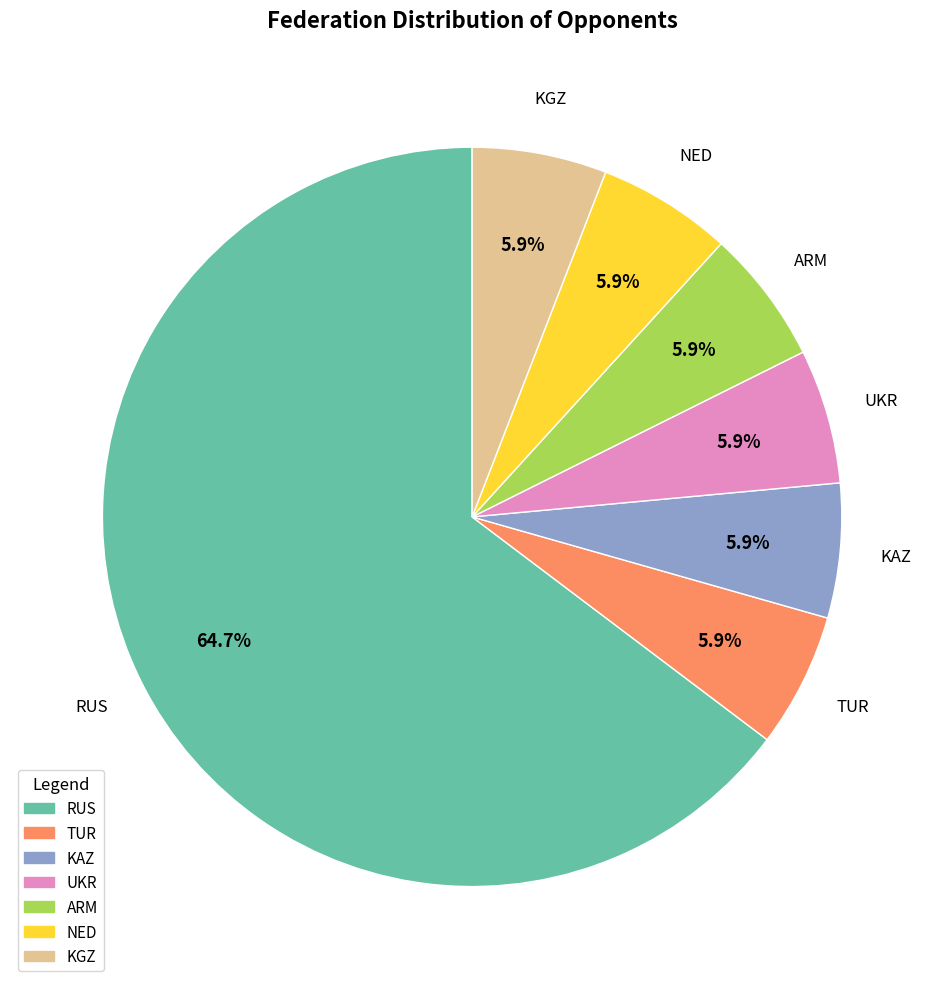

To the nearest percent, what percentage of the pie is UKR?

6%